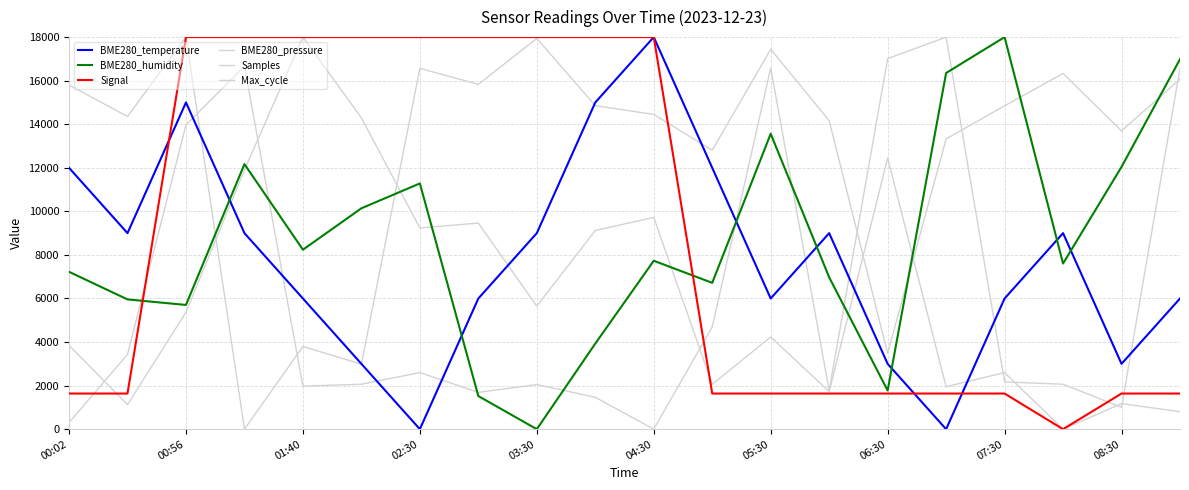

Does the chart display data point markers on the line(s)?

No